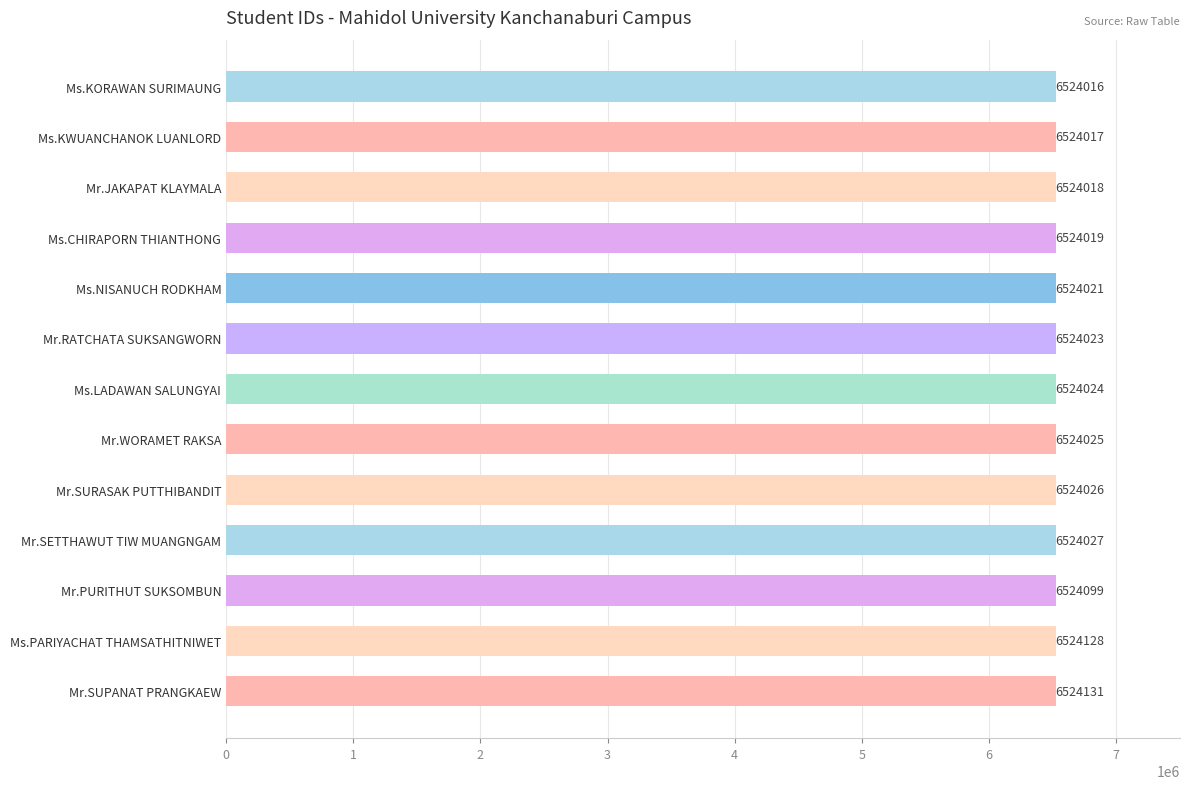

What is the average value?

6524044